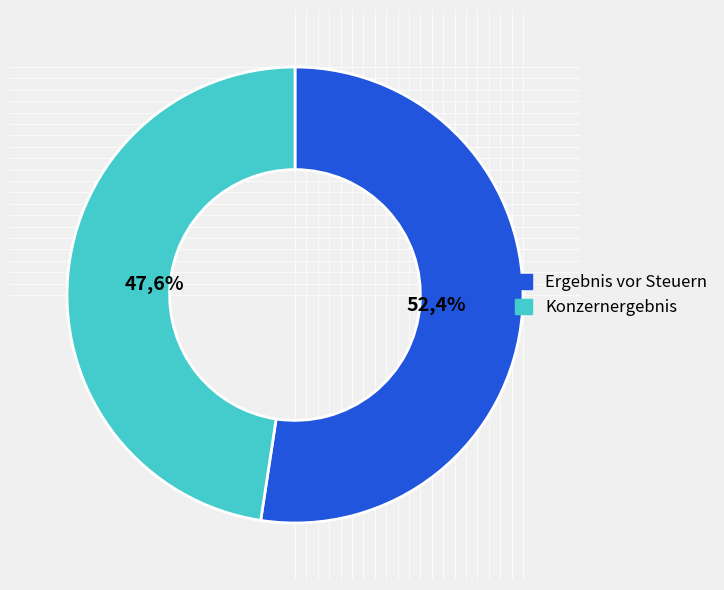

Count the number of slices in the pie.

2